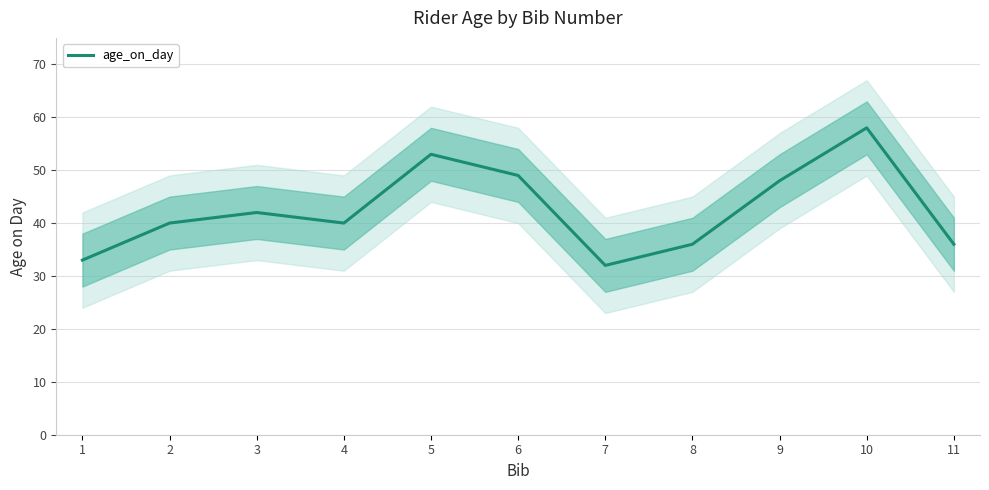

What is the change in value from 5 to 8?

-17